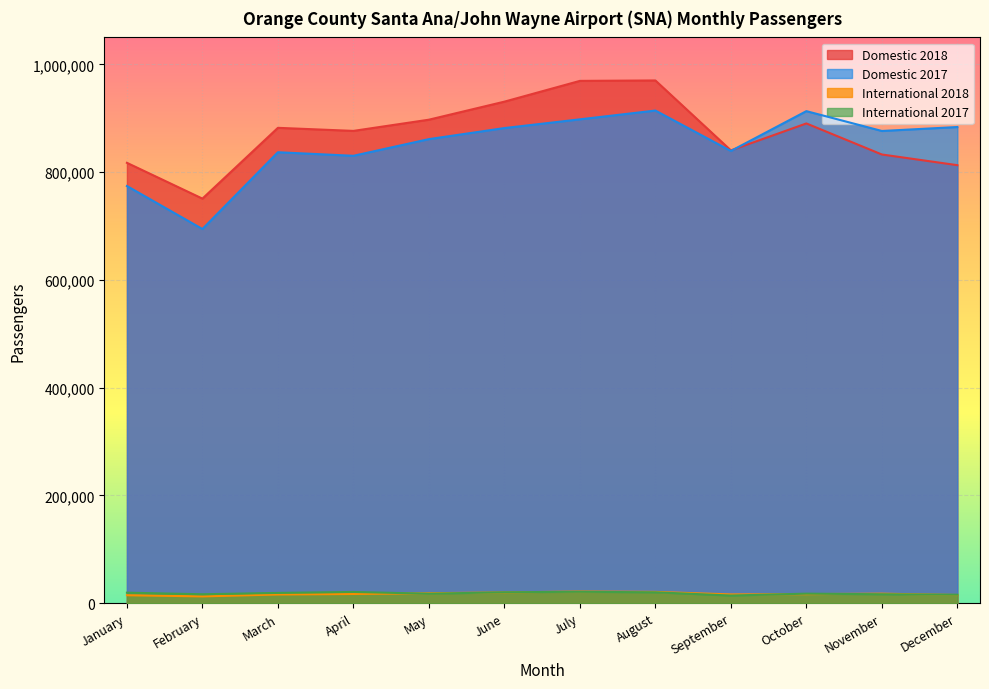

True or false: Domestic 2018 and International 2017 cross at least once.

False